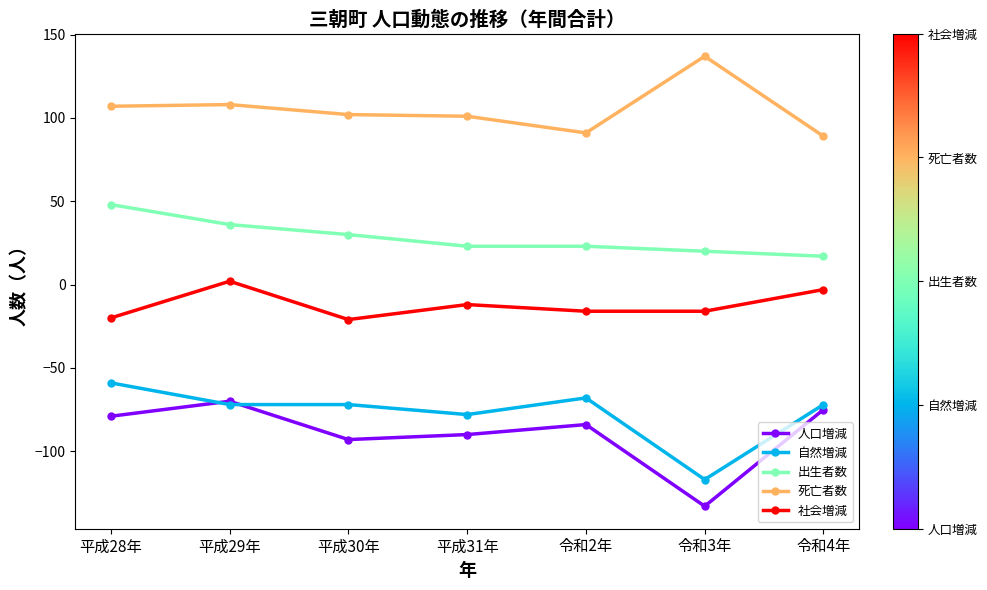

Which series has the largest total across all categories?

死亡者数